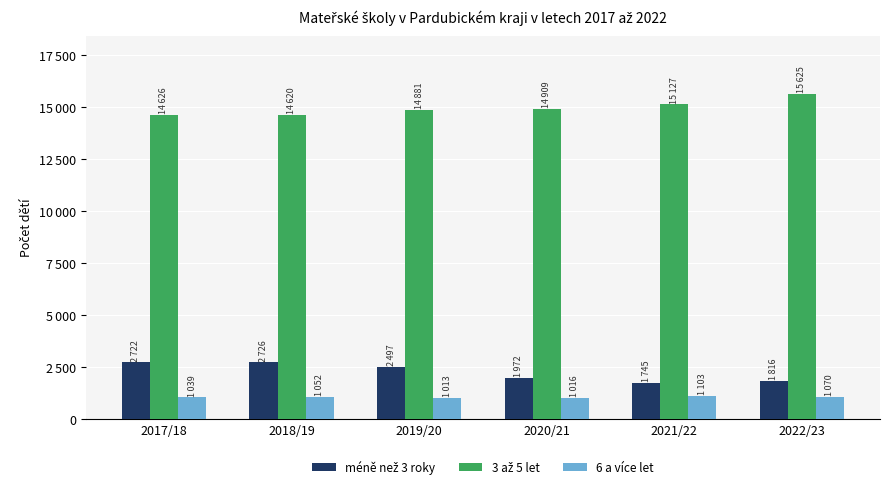

Between 2019/20 and 2017/18, which is larger?

2017/18